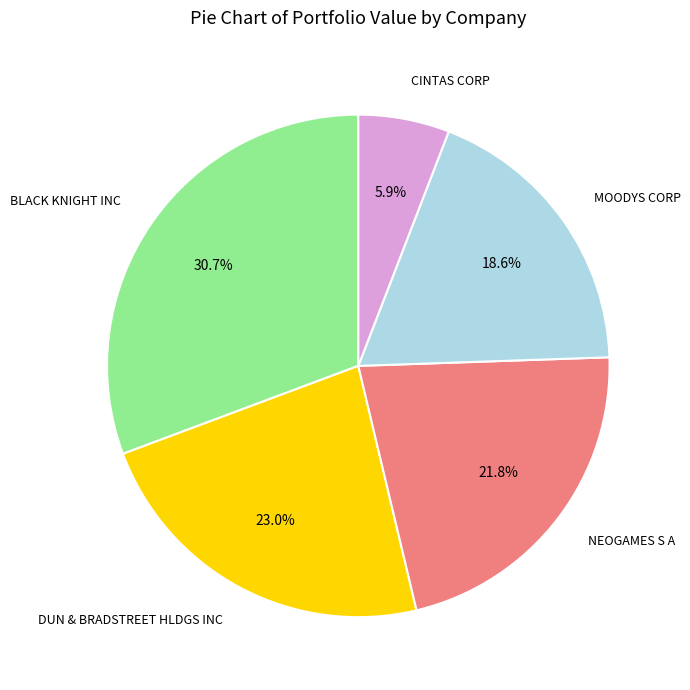

How many segments does this pie chart have?

5